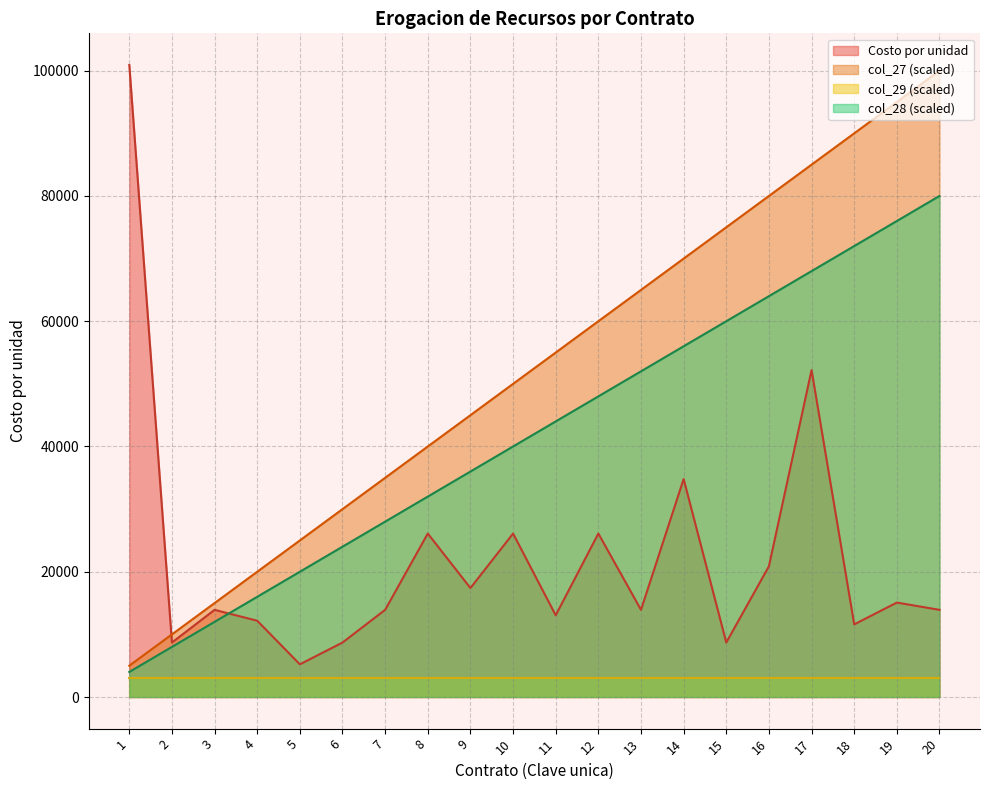

Which label corresponds to the smallest value in the chart?

1